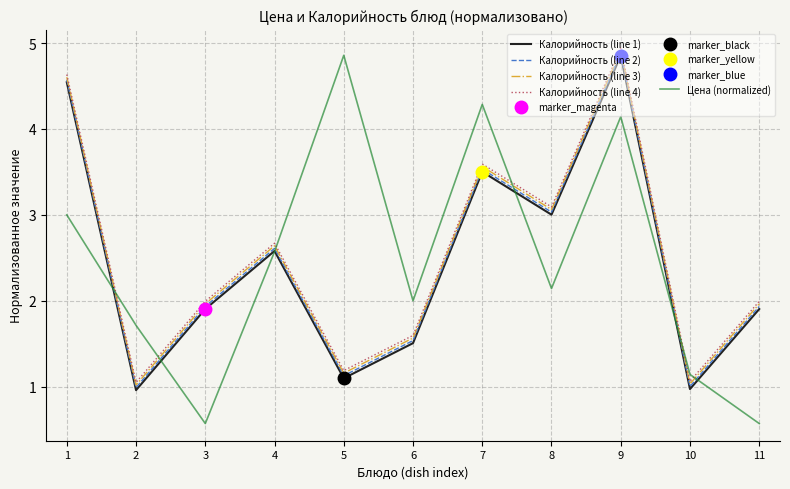

At 11, list the series in order from smallest to largest.

Цена (normalized), Калорийность (line 1), Калорийность (line 2), Калорийность (line 3), Калорийность (line 4)